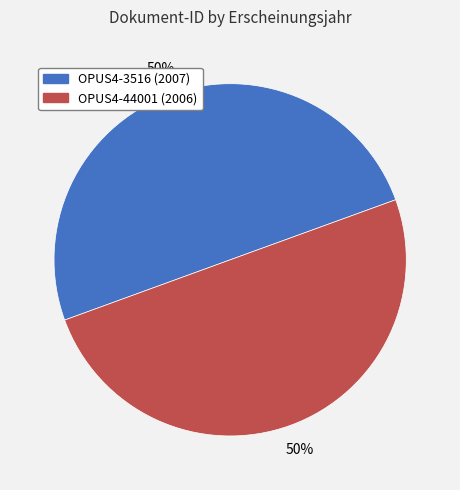

To the nearest percent, what portion does OPUS4-3516 (2007) represent?

50%